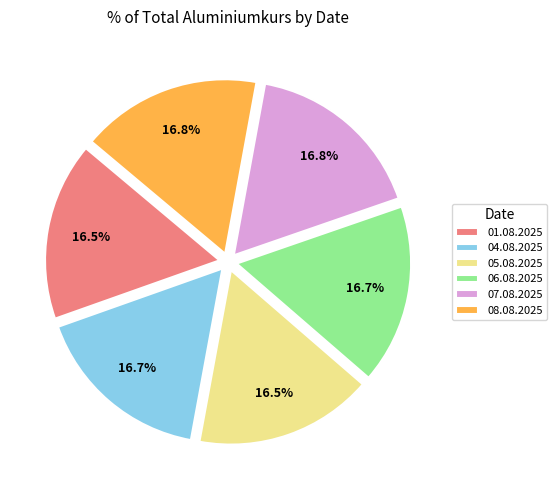

Combined, what portion of the pie is 05.08.2025 and 08.08.2025?

33.3%